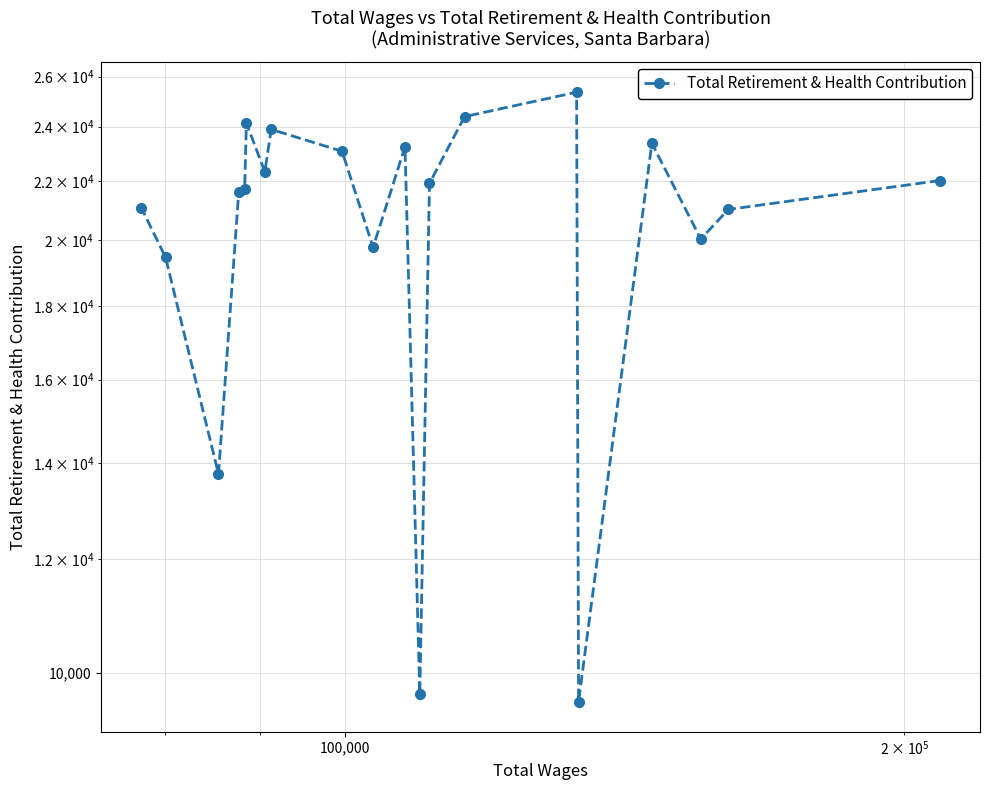

True or false: the data shows 38159 at 15.

False